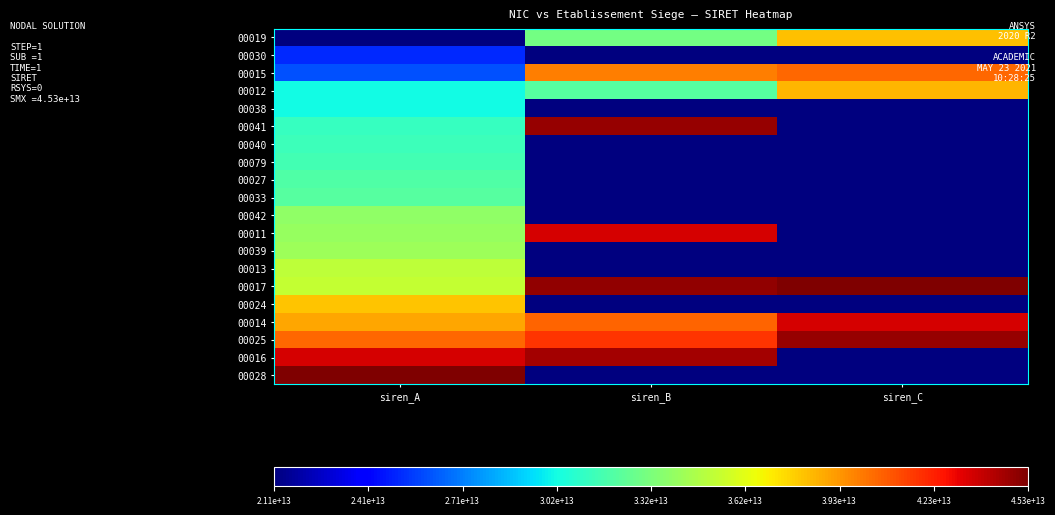

What is the maximum value shown in the chart?

45312221000017